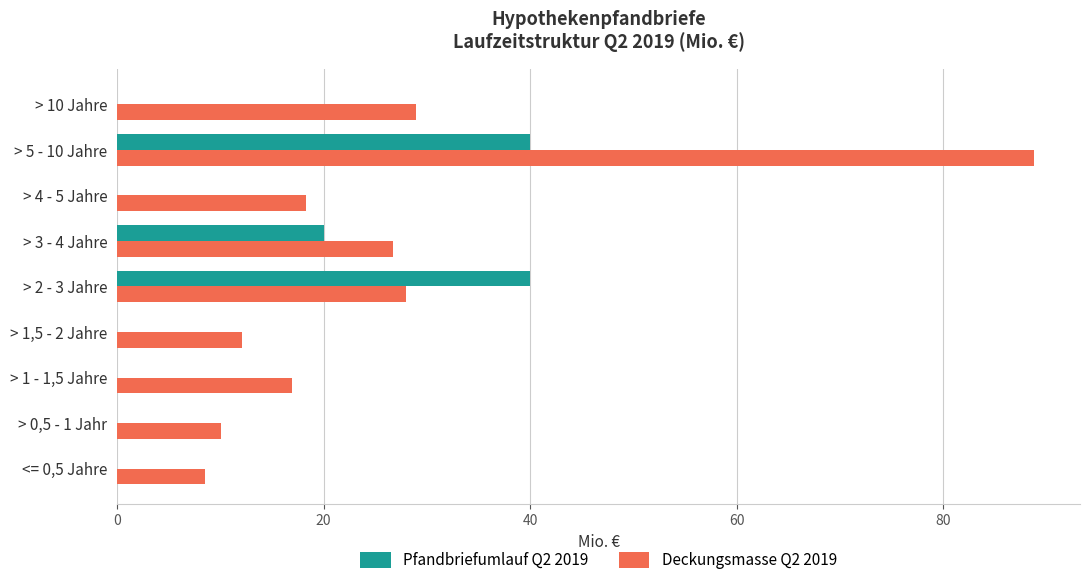

What is the sum of all Pfandbriefumlauf Q2 2019 values?

100.0